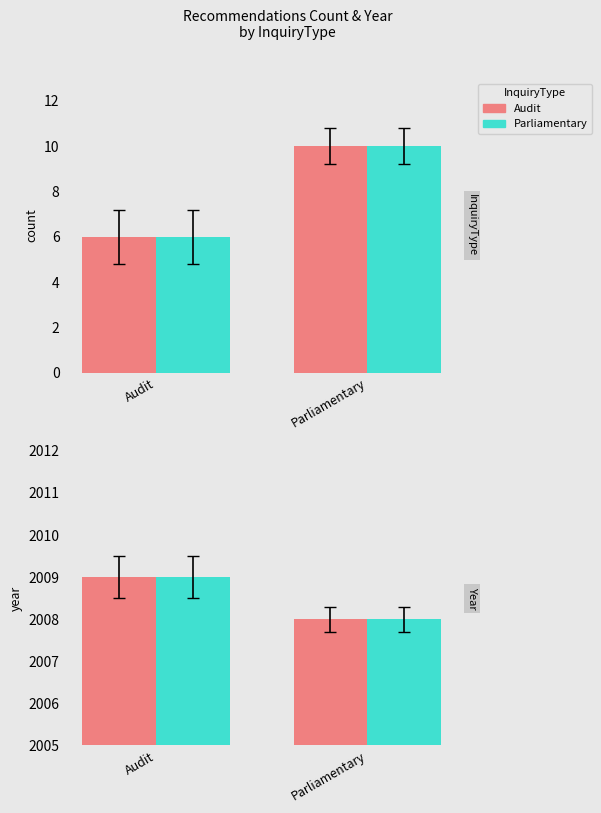

The value of Parliamentary at Parliamentary is 2008. True or false?

True